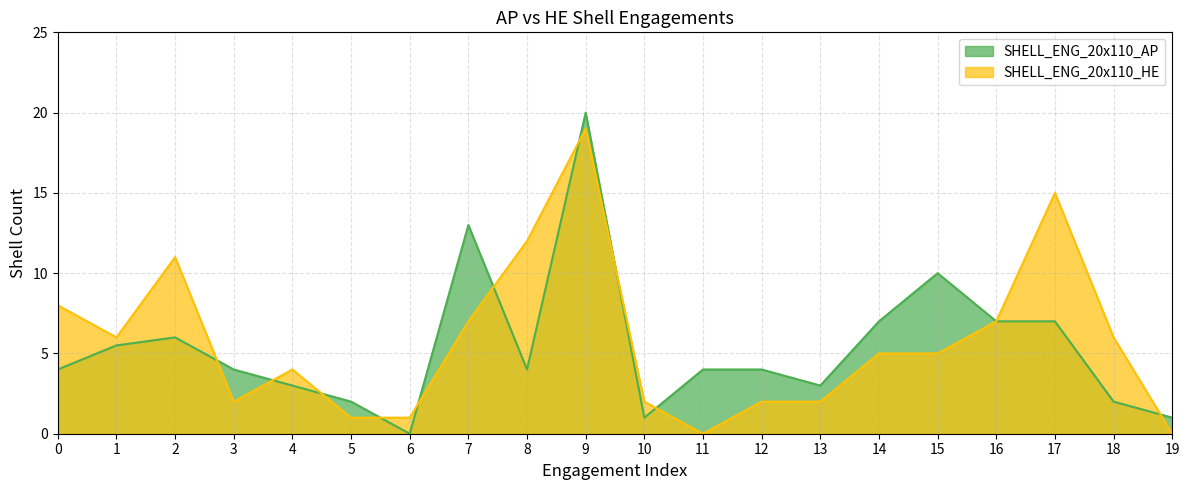

Reading left to right, extract all data points from this chart.

AP_mean: 0=4.0	1=5.5	2=6.0	3=4.0	4=3.0	5=2.0	6=0.0	7=13.0	8=4.0	9=20.0	10=1.0	11=4.0	12=4.0	13=3.0	14=7.0	15=10.0	16=7.0	17=7.0	18=2.0	19=1.0
HE_mean: 0=8.0	1=6.0	2=11.0	3=2.0	4=4.0	5=1.0	6=1.0	7=7.0	8=12.0	9=19.0	10=2.0	11=0.0	12=2.0	13=2.0	14=5.0	15=5.0	16=7.0	17=15.0	18=6.0	19=0.0